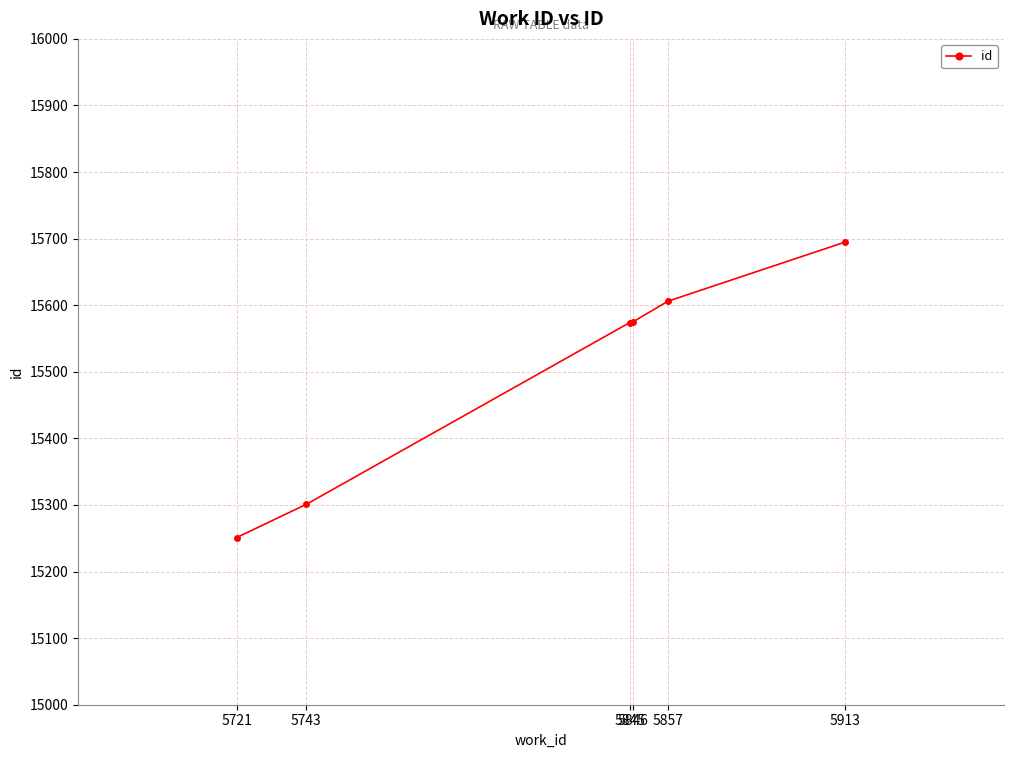

How many data points are less than 15575?

3